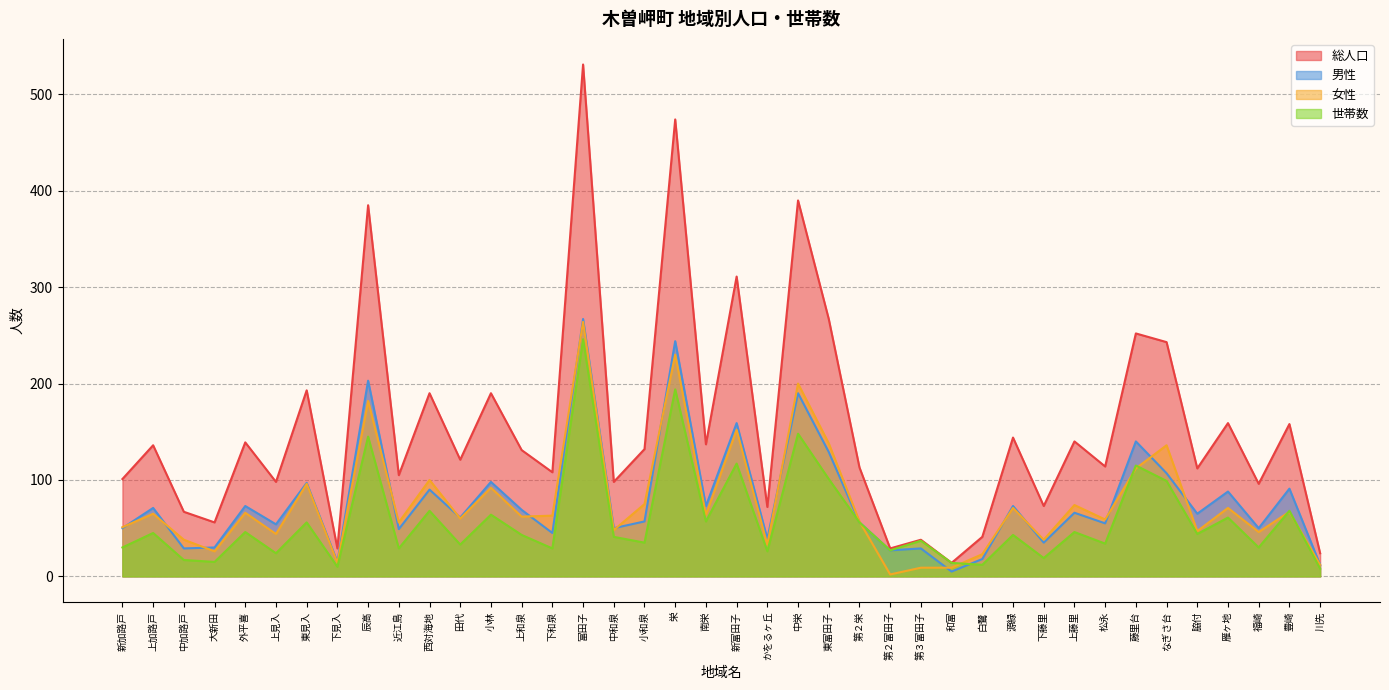

True or false: 総人口 has a value of 252 at 小林.

False